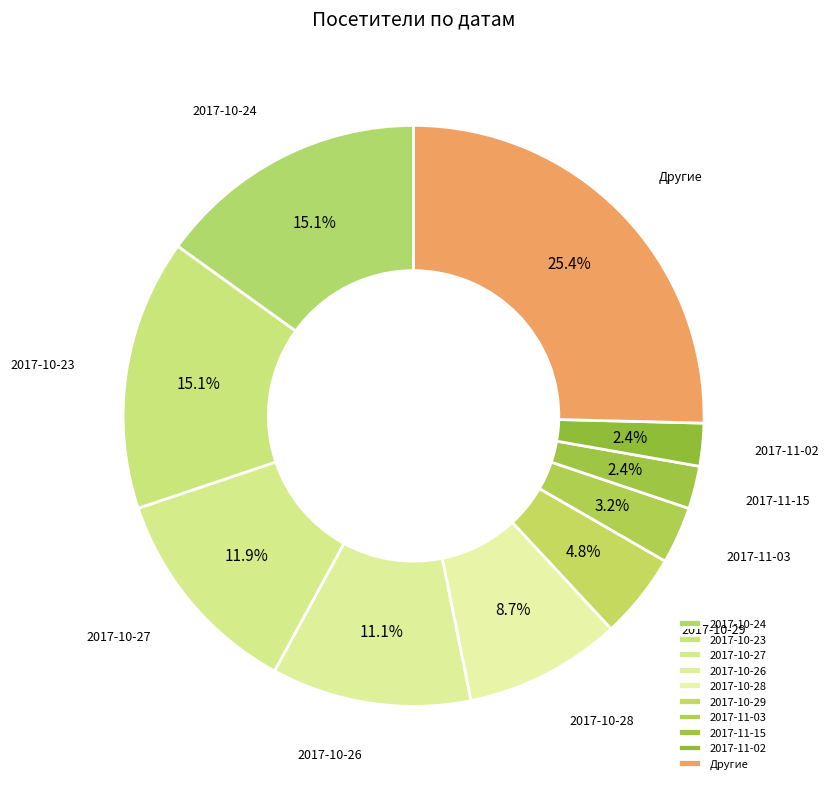

What portion of the pie excludes 2017-11-02?

97.6%